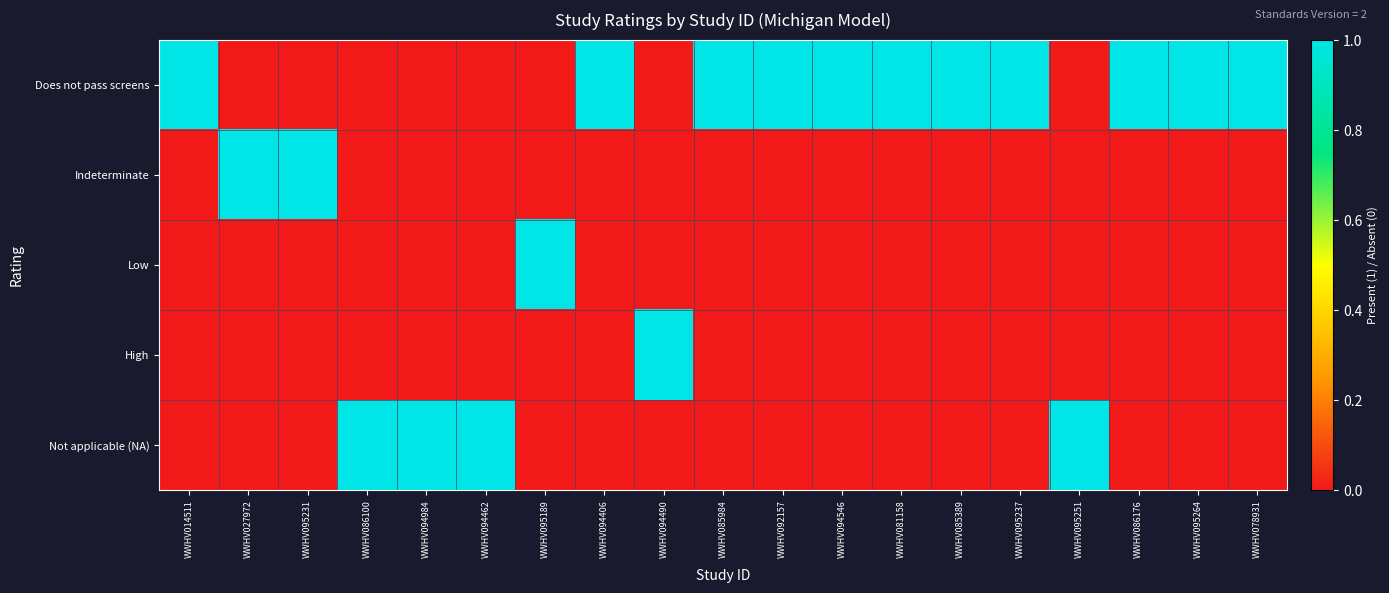

Which has a higher value, WWHV081158 or WWHV094462?

WWHV081158